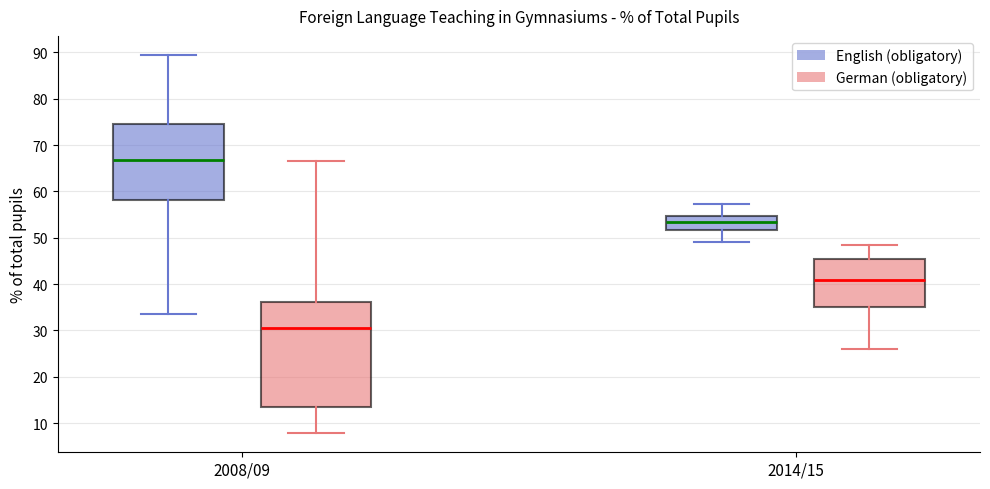

Which box's median line is the lowest?

2008/09 (German (obligatory))